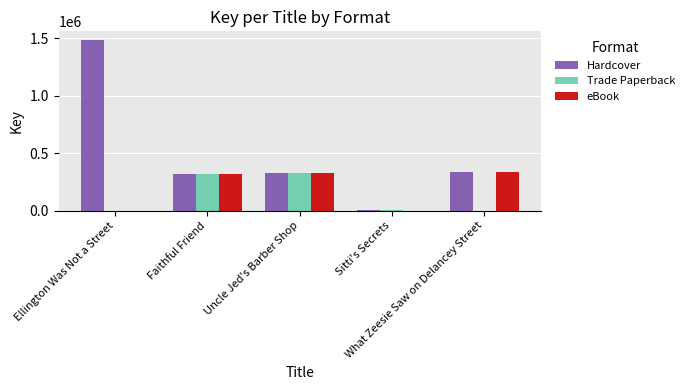

Which series has the largest total across all categories?

Hardcover